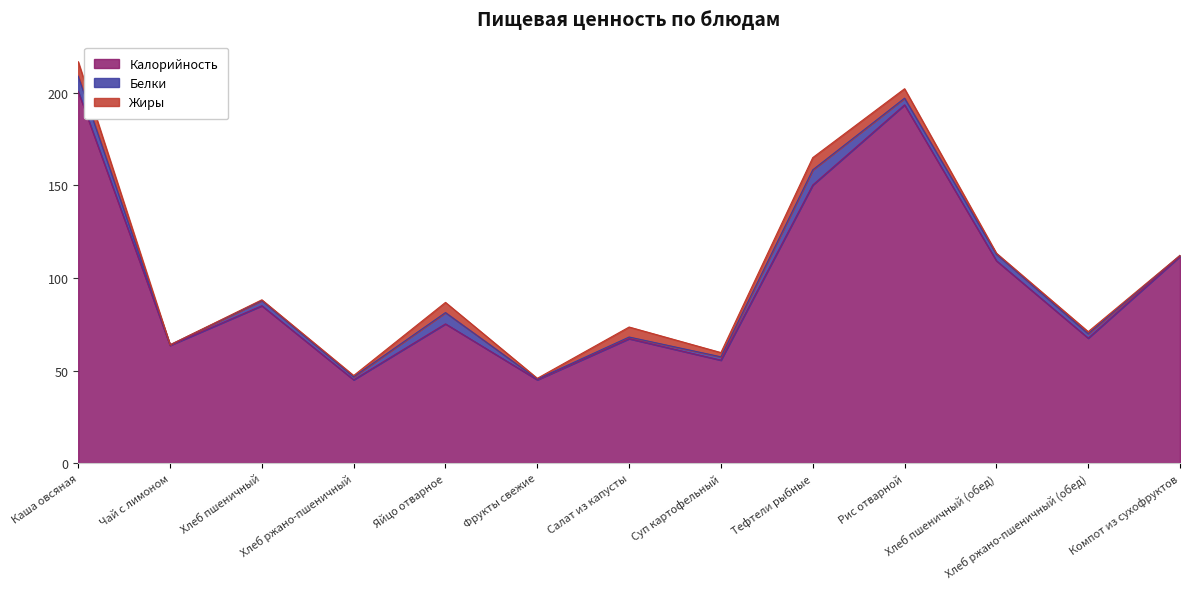

Which series has the largest total across all categories?

Калорийность